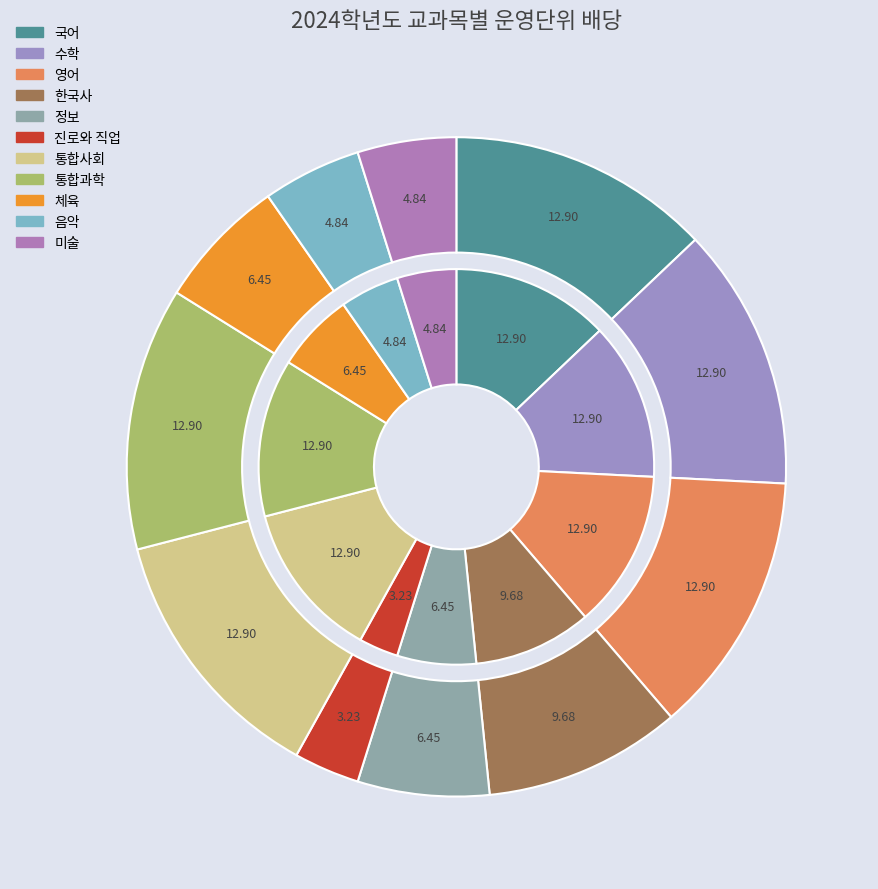

Does 정보 represent more than half of the total?

No